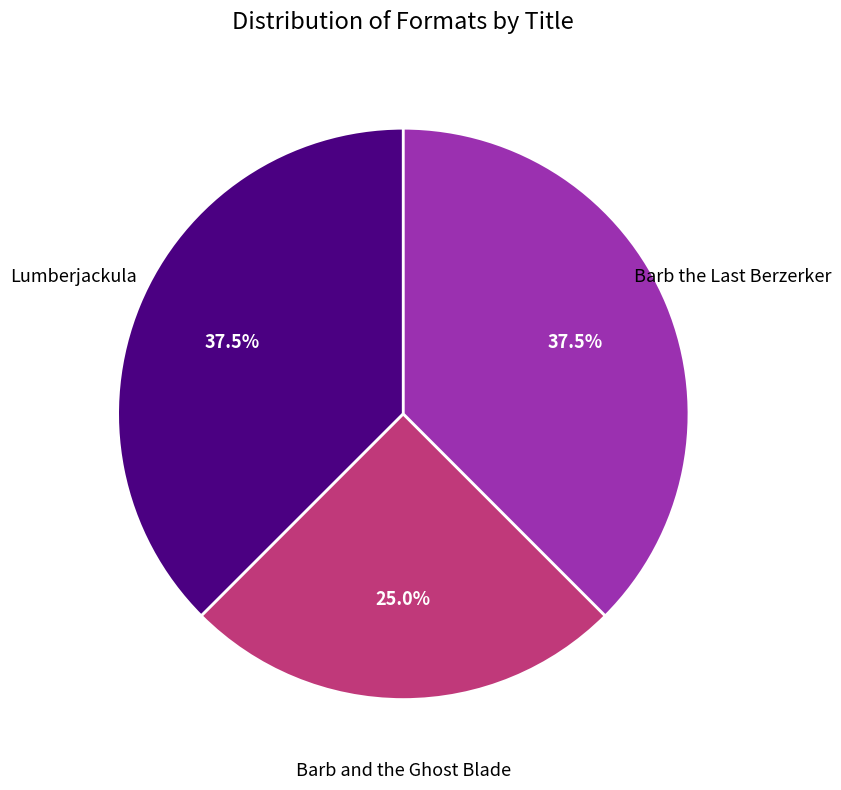

To the nearest percent, what is the average slice percentage?

33%